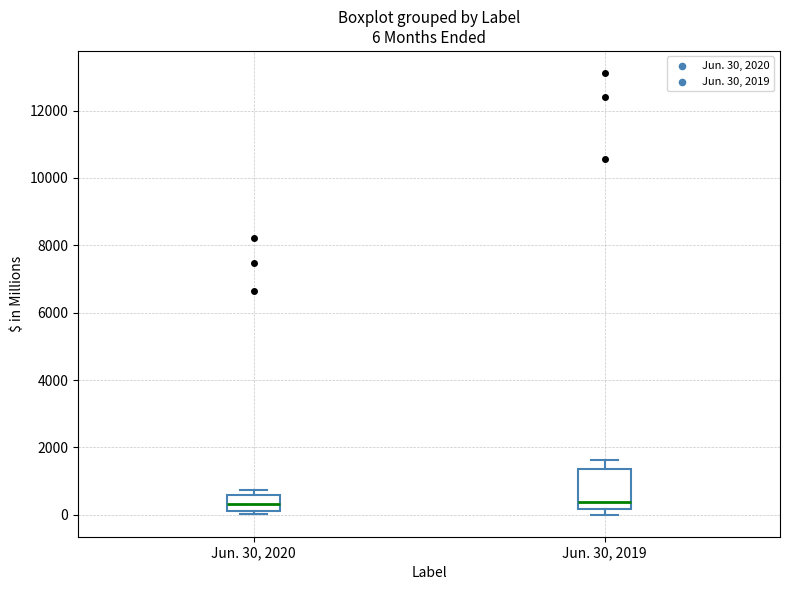

Comparing the boxes themselves (not the whiskers), which one is the tallest?

Jun. 30, 2019